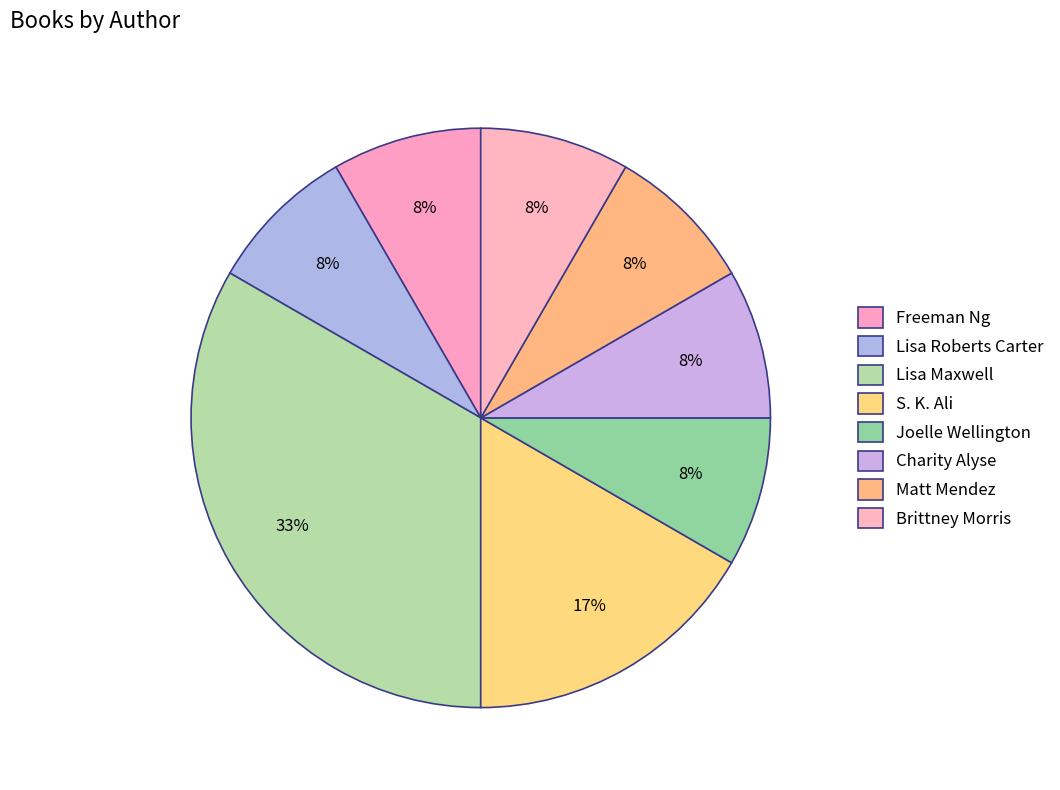

The Matt Mendez slice represents 33% of the pie. True or false?

False